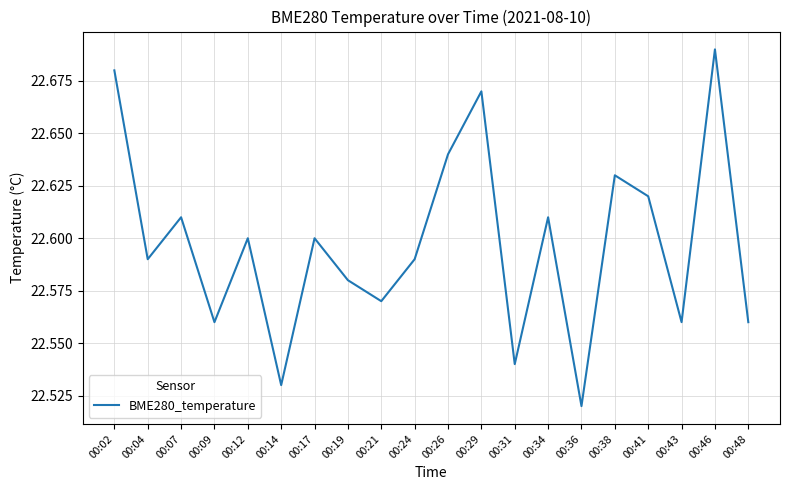

Which label corresponds to the smallest value in the chart?

00:36